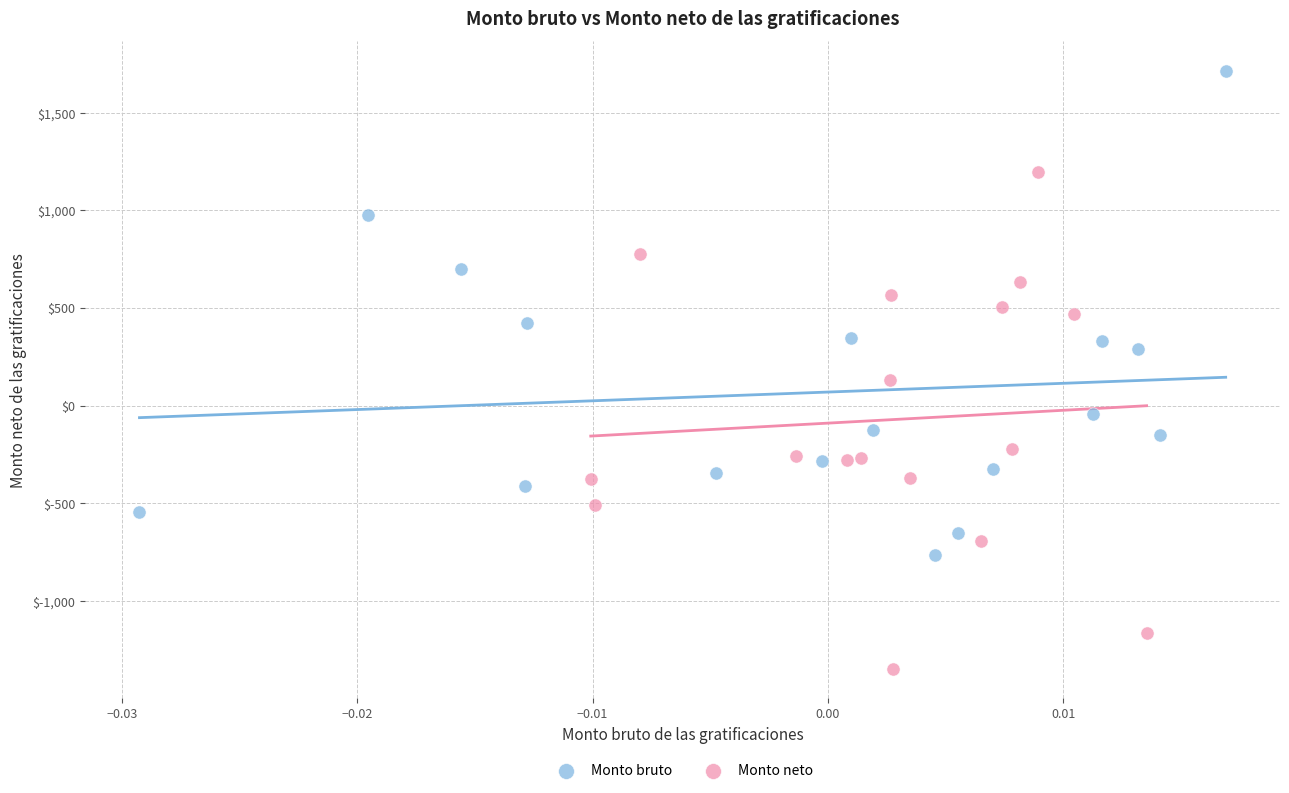

Which series has the largest Y range (max minus min)?

Monto neto